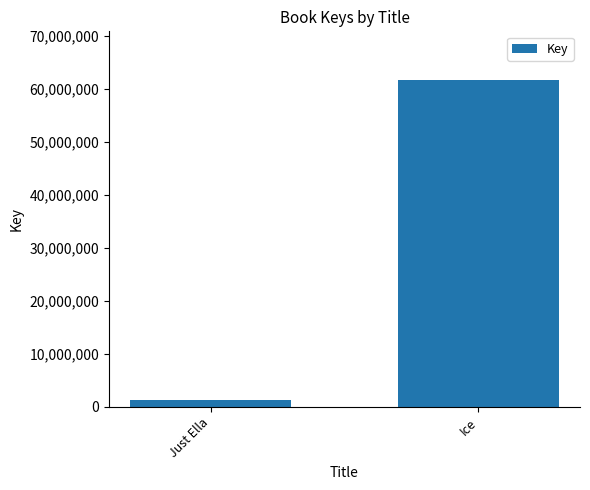

Are the bars grouped side by side (vs. stacked)?

No